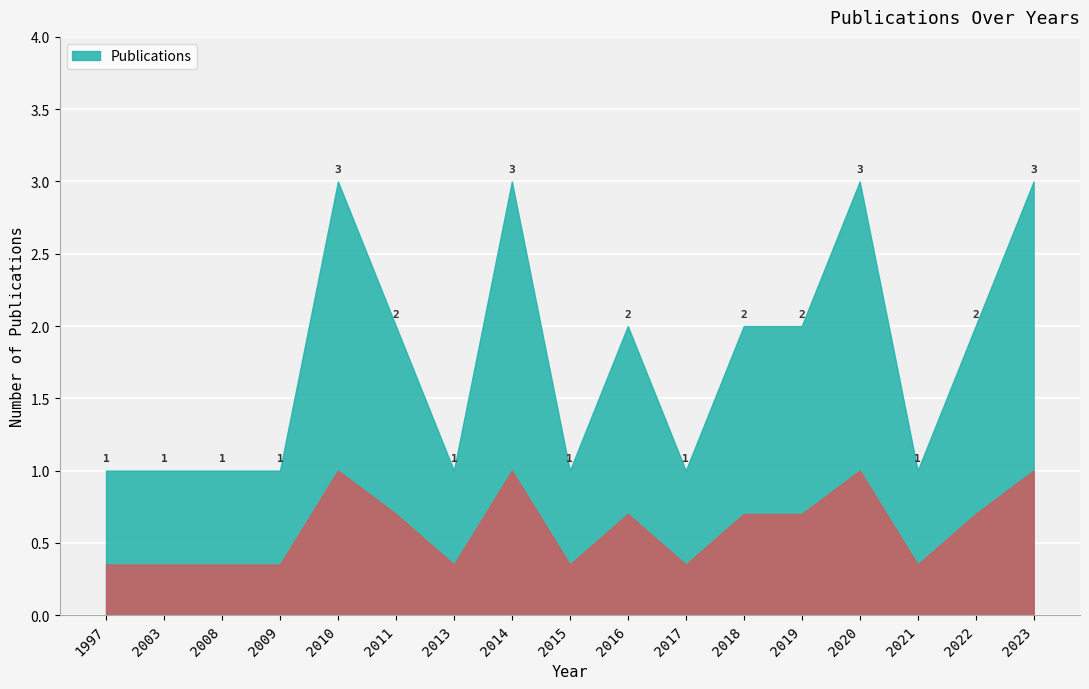

Read the value at 2008.

1